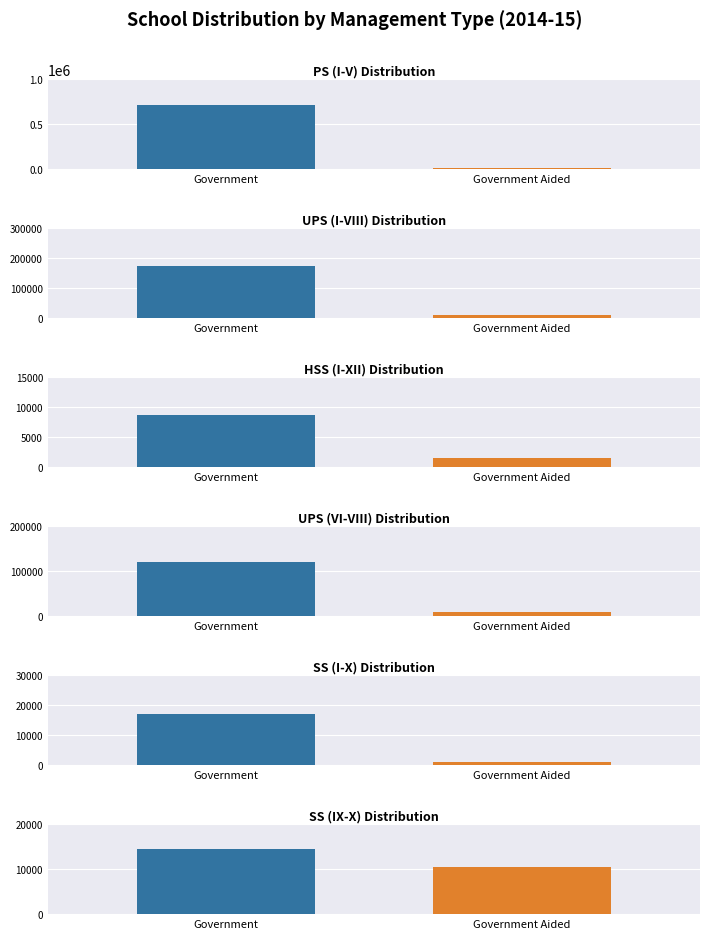

At which label does Government Aided reach its minimum?

SS (I-X)